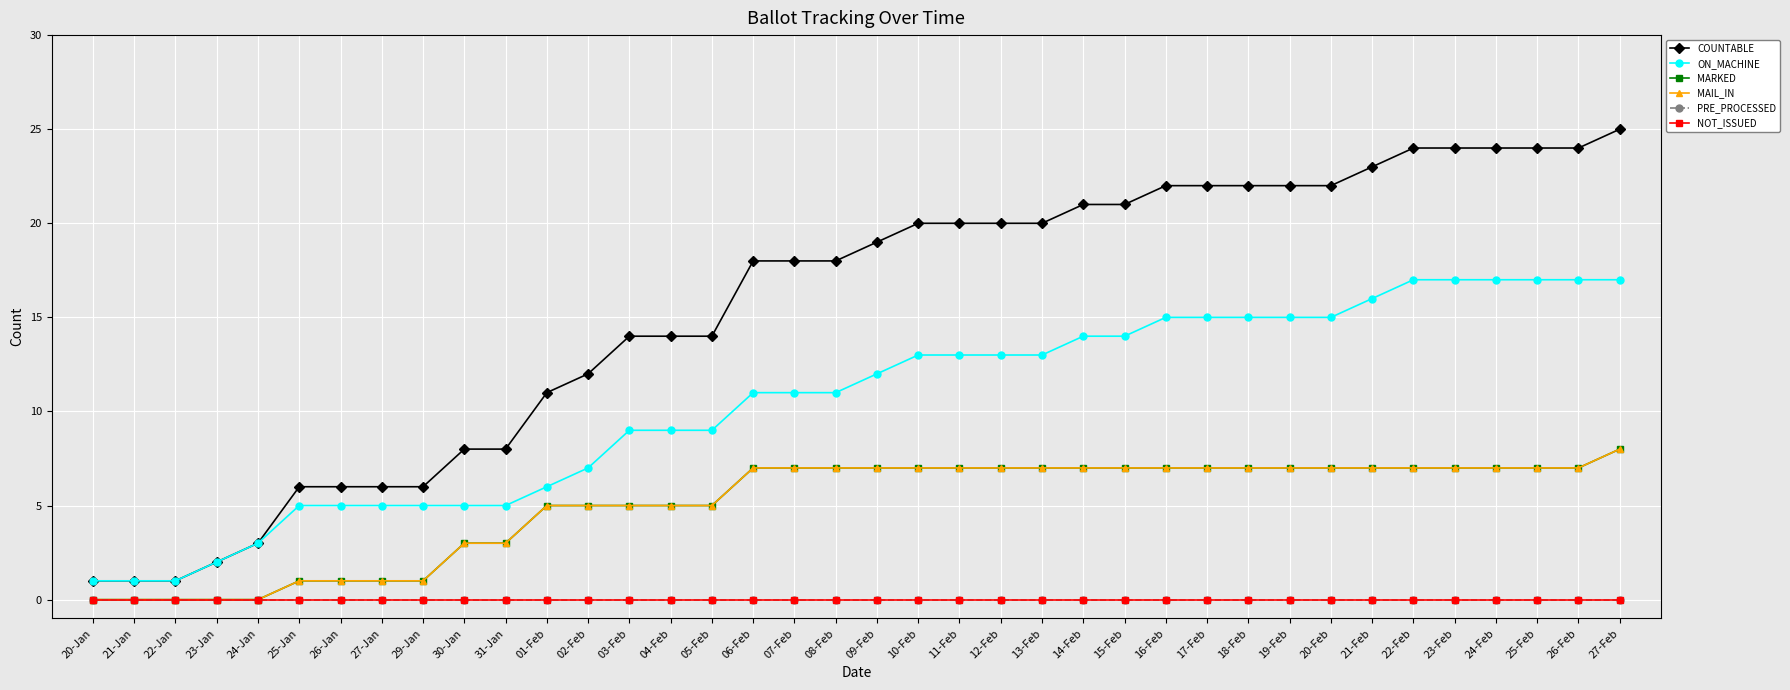

Rank the series by their maximum value, from highest to lowest.

COUNTABLE, ON_MACHINE, MARKED, MAIL_IN, PRE_PROCESSED, NOT_ISSUED